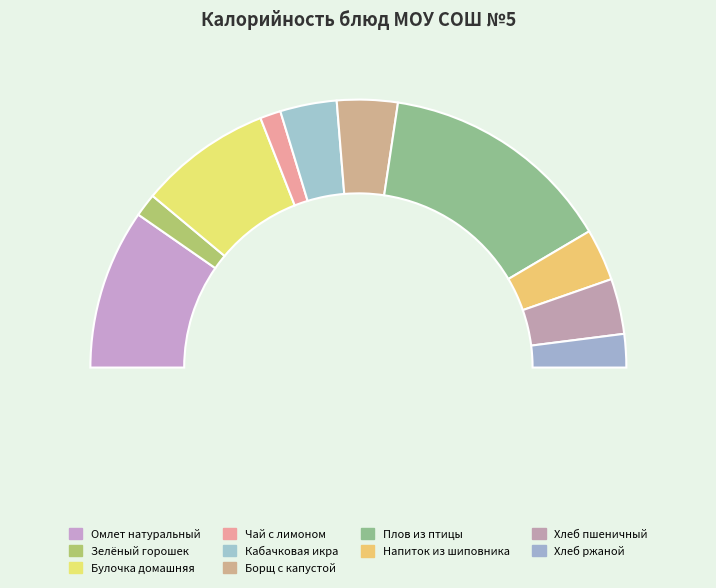

Is there a majority slice in this chart?

No